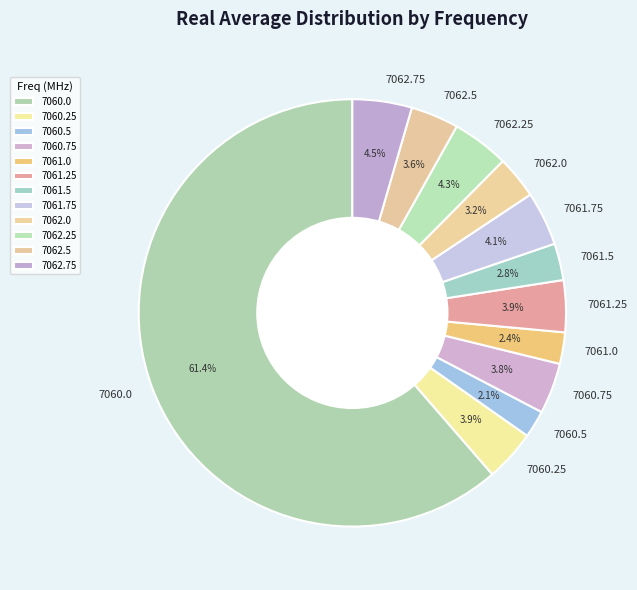

Do 7060.5 and 7061.5 together represent more than half of the pie?

No